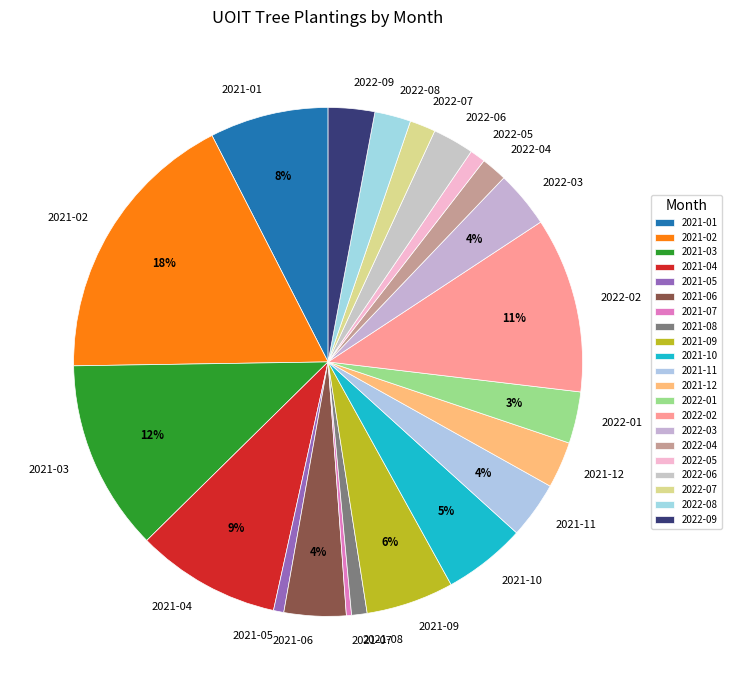

Do 2022-06 and 2022-09 together represent more than half of the pie?

No